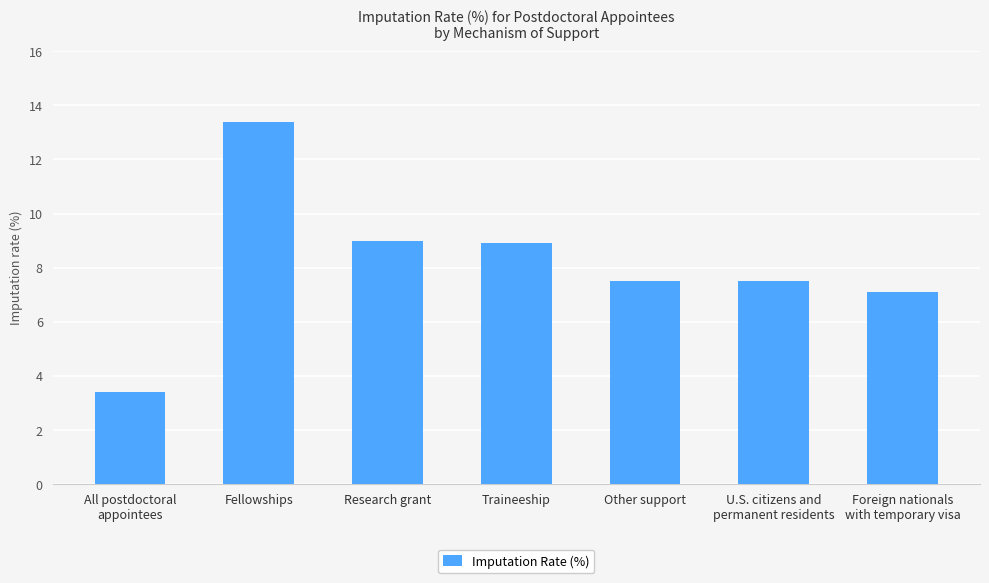

What is the maximum value shown in the chart?

13.4